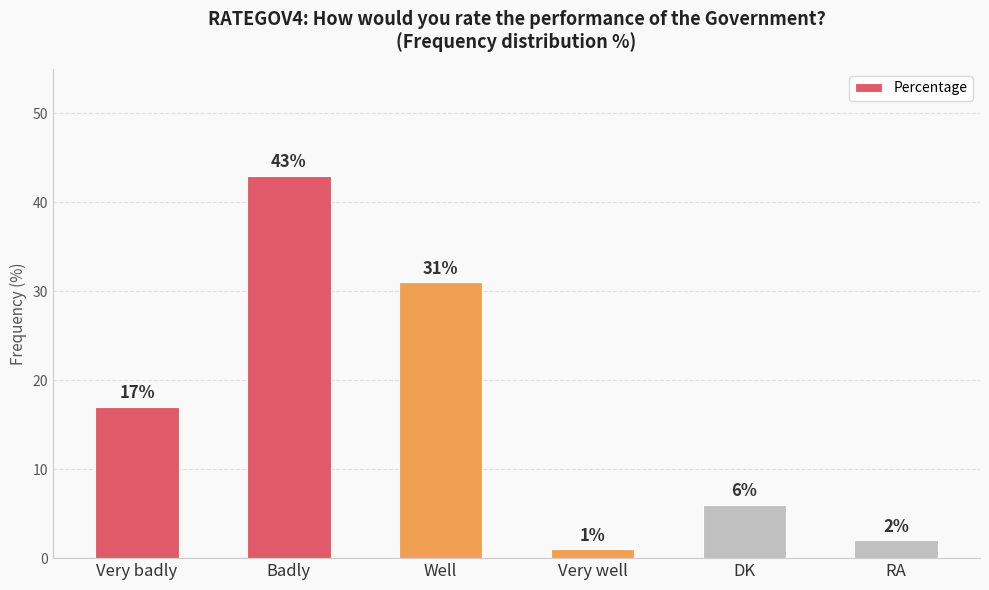

Which has a higher value, RA or Very badly?

Very badly